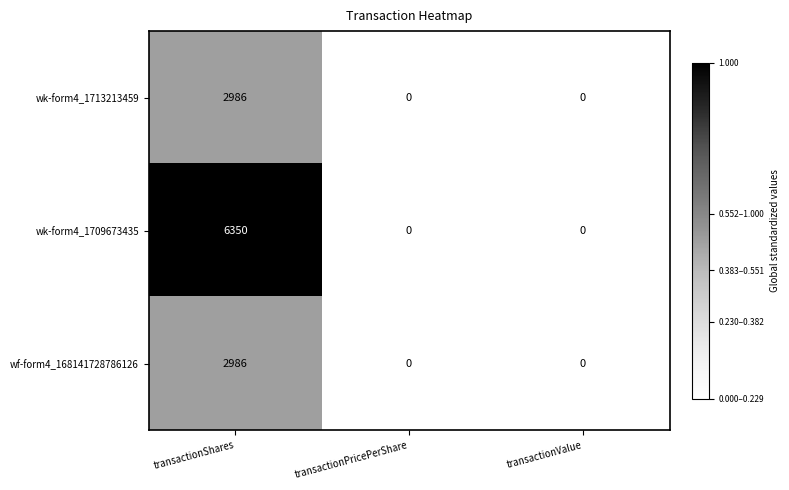

What is the spread (max minus min) of values at transactionShares?

3364